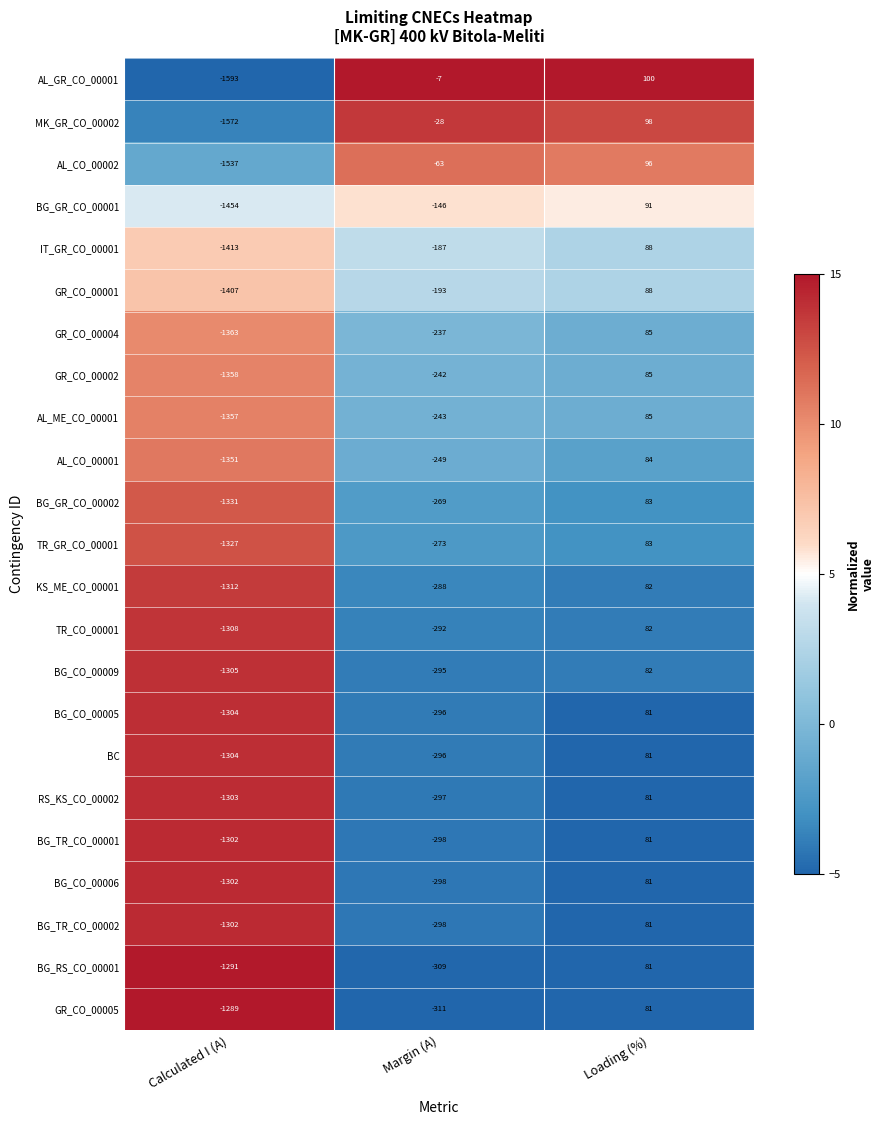

Is it true that AL_ME_CO_00001 equals -243 at Margin (A)?

True